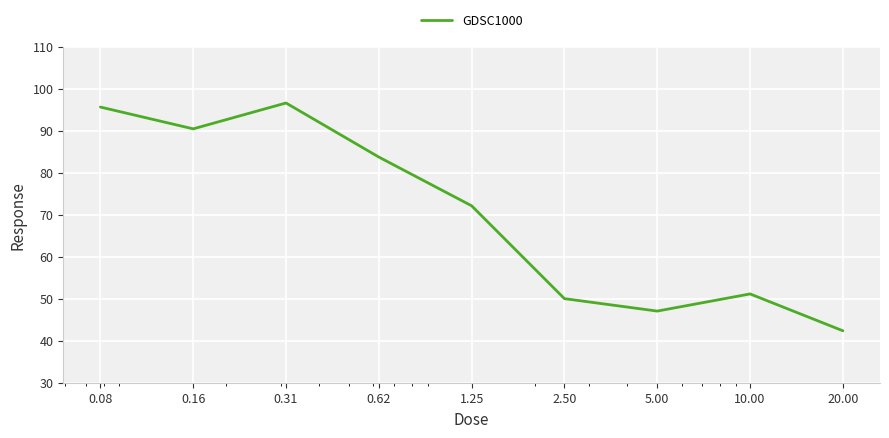

What is the maximum value shown in the chart?

96.6